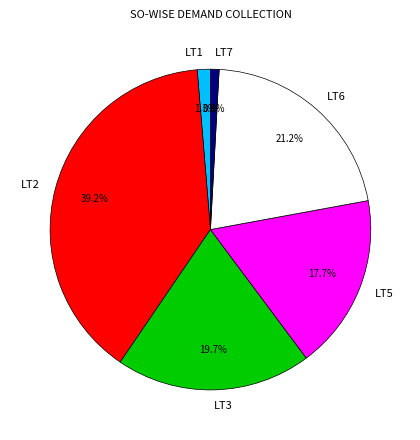

To the nearest percent, what portion does LT1 represent?

1%